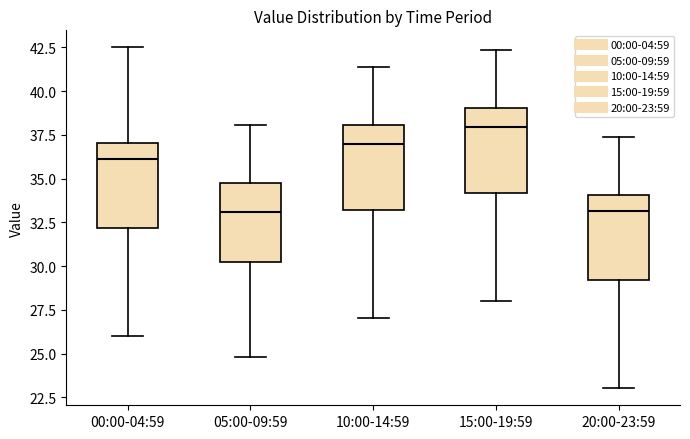

Which box has the highest median line?

15:00-19:59